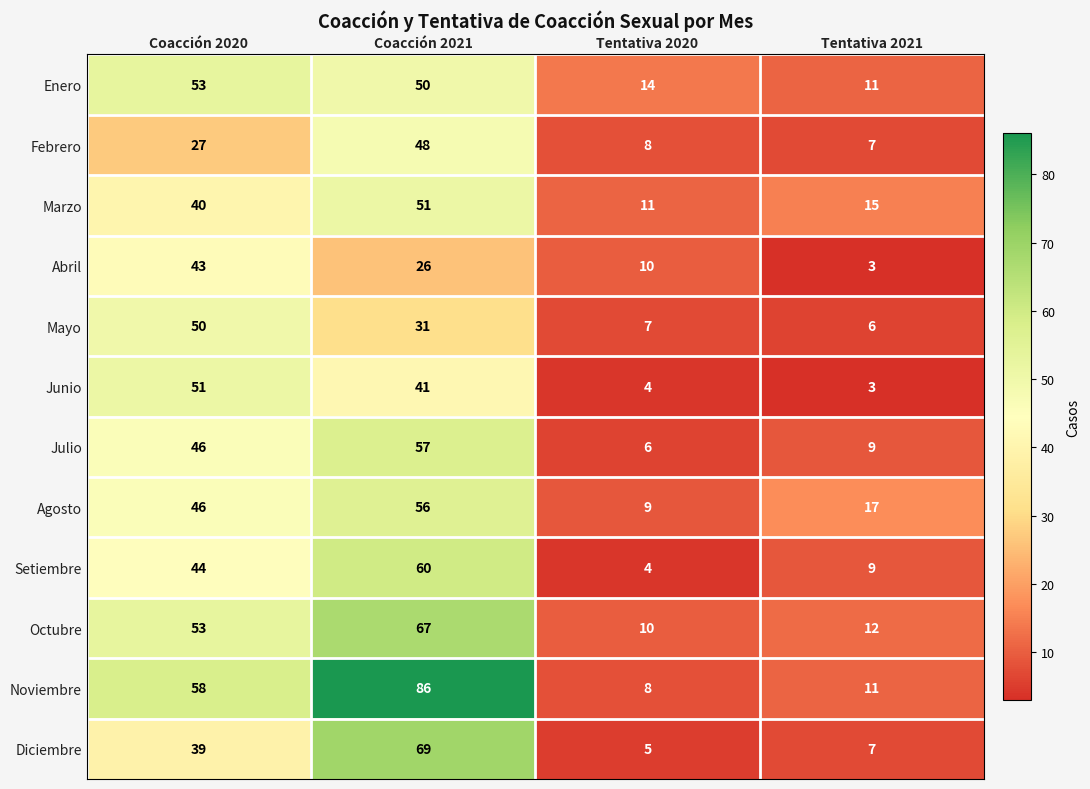

Read the Junio value at Tentativa 2020, to the nearest 5.

5